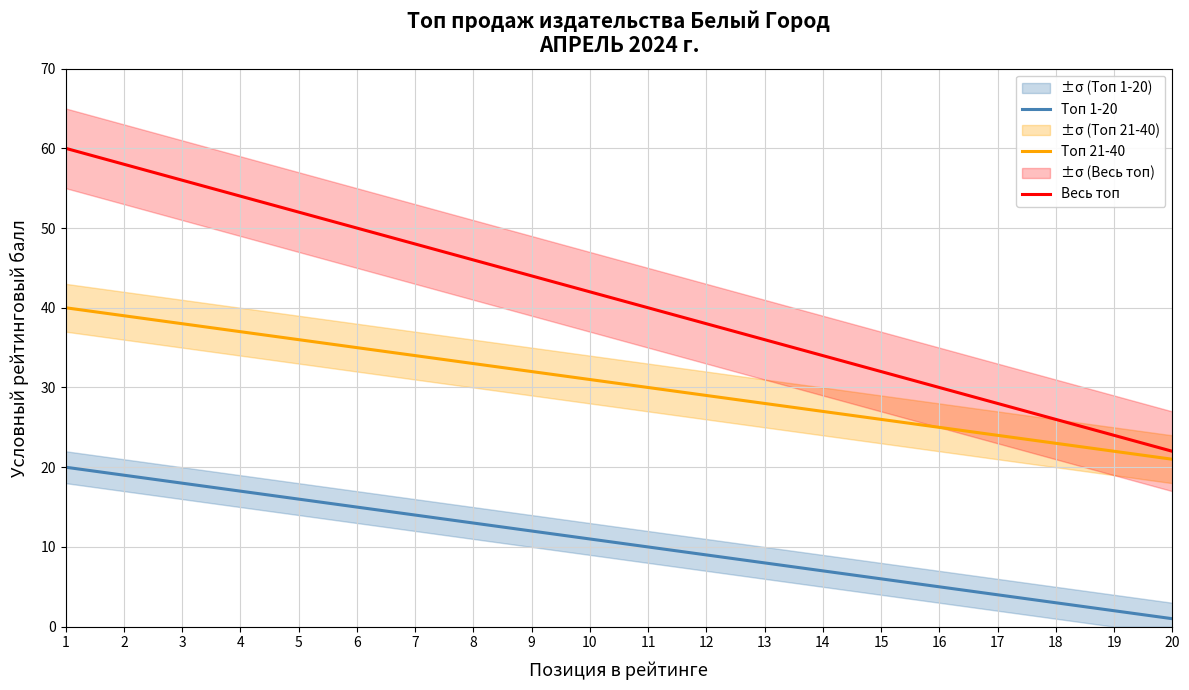

Reading left to right, what are all the values shown in this chart?

Топ 1-20: 20	19	18	17	16	15	14	13	12	11	10	9	8	7	6	5	4	3	2	1
Топ 21-40: 40	39	38	37	36	35	34	33	32	31	30	29	28	27	26	25	24	23	22	21
Весь топ: 60	58	56	54	52	50	48	46	44	42	40	38	36	34	32	30	28	26	24	22